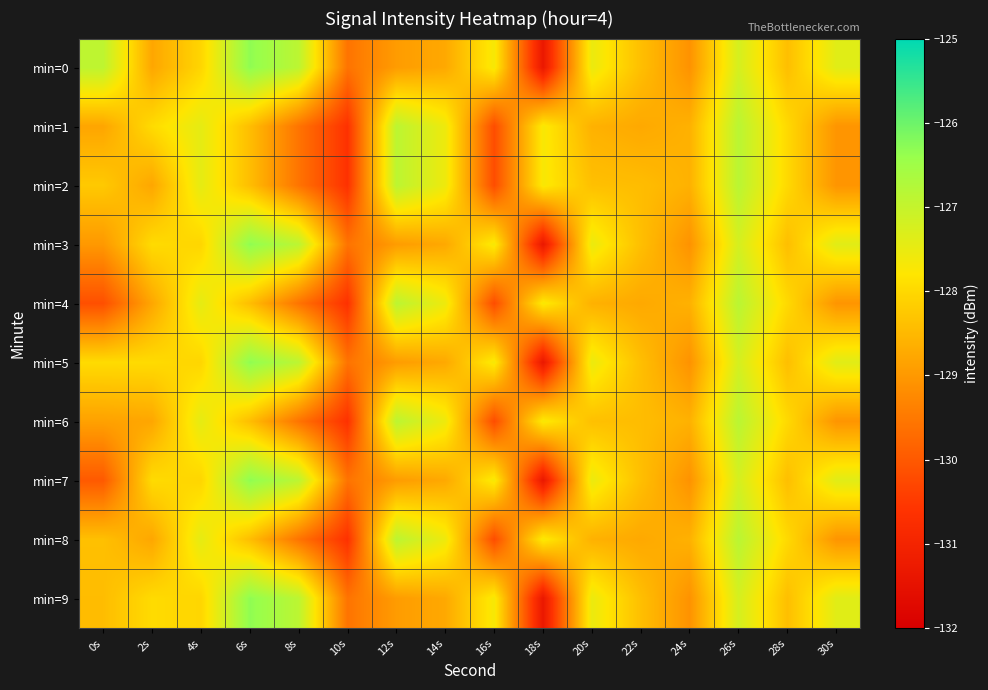

Which series has the largest total across all categories?

min=0